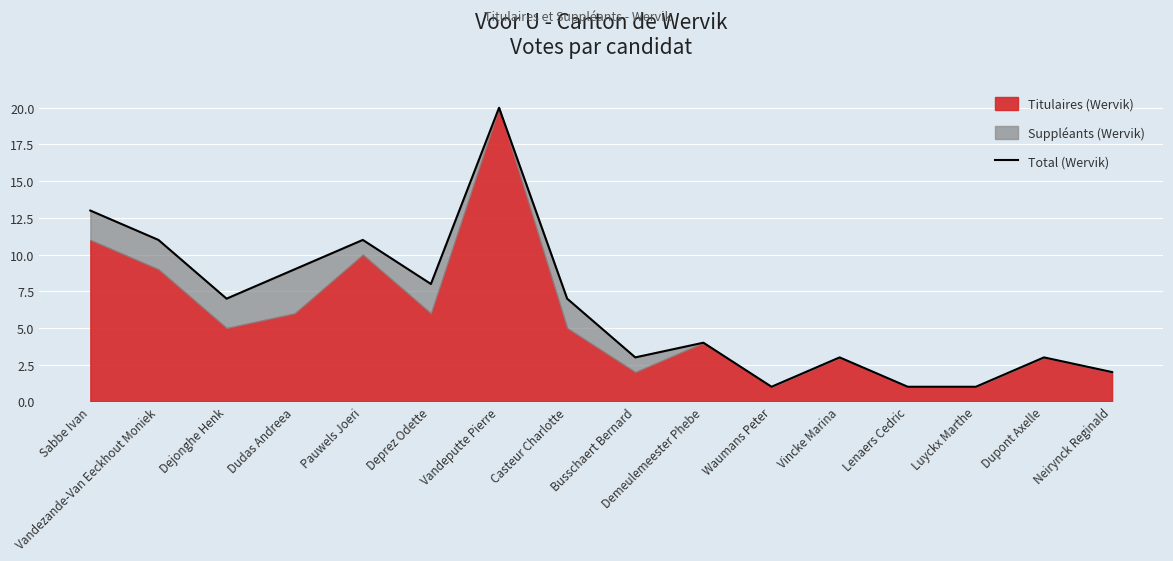

Where is the data nearest to the value 10?

Vandezande-Van Eeckhout Moniek